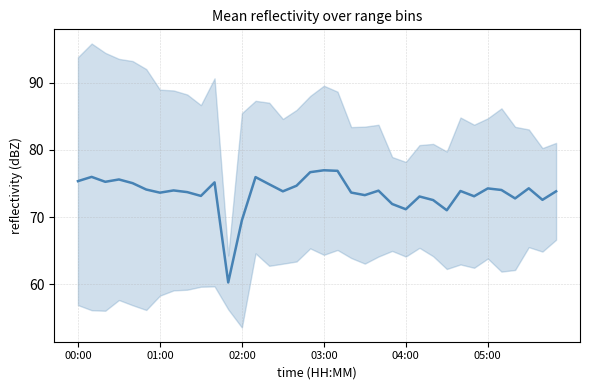

Between 22 and 19, which is larger?

19